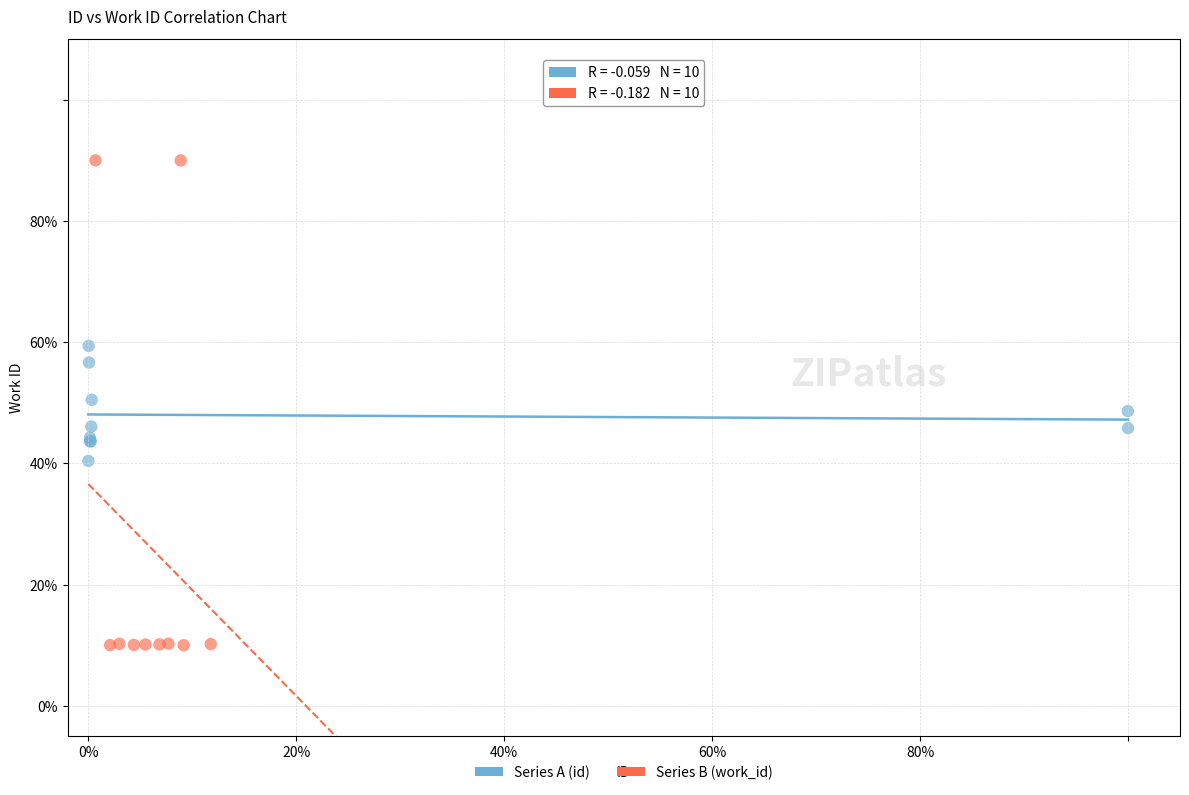

What are all the series names shown in the legend?

Series A (id), Series B (work_id)